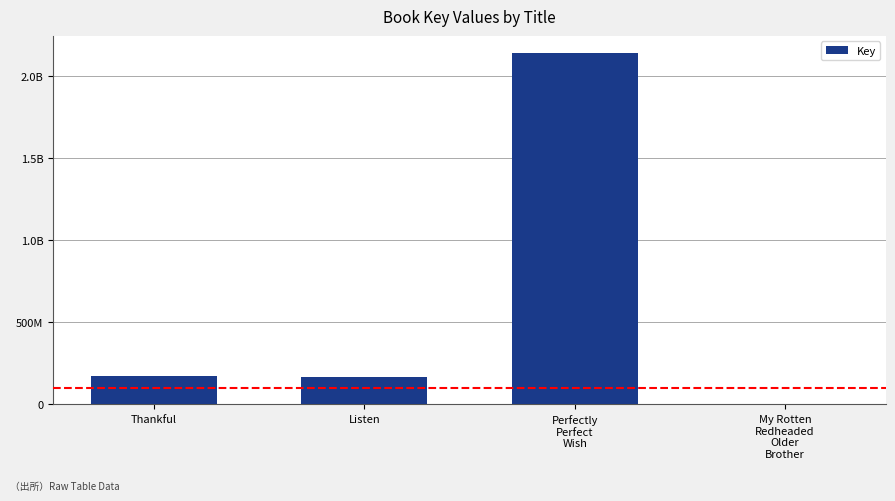

Reading left to right, list all the values displayed in this chart.

Thankful=170584360	Listen=165333325	Perfectly
Perfect
Wish=2135002261	My Rotten
Redheaded
Older
Brother=5986